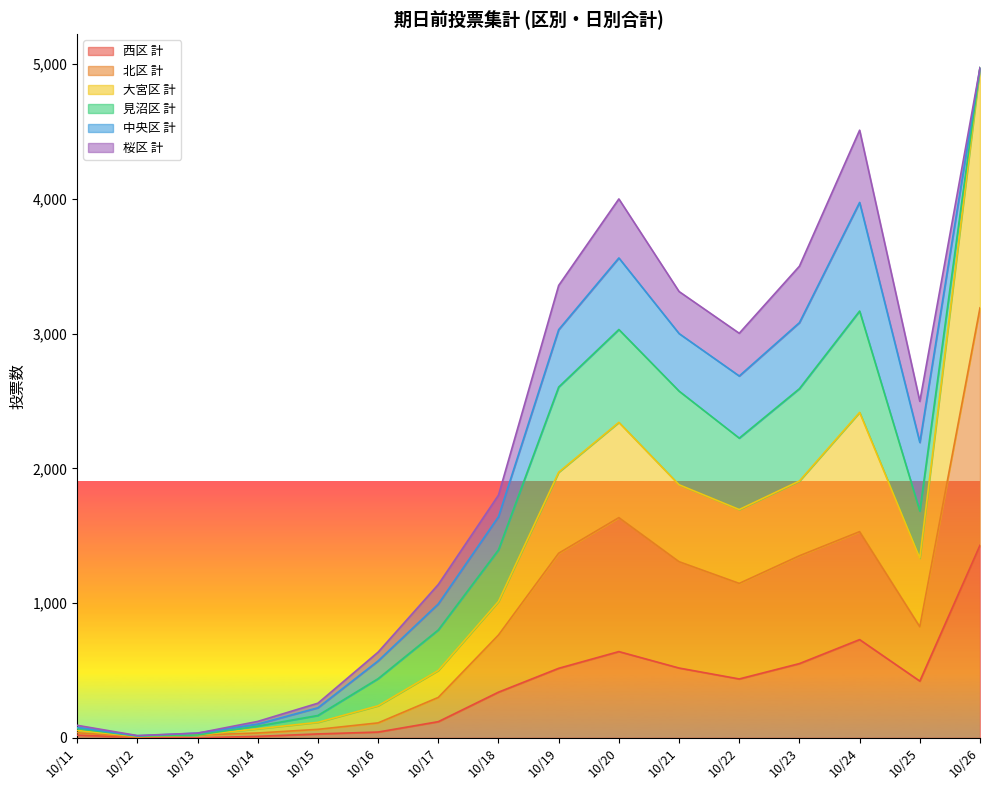

Which series has the largest range (max minus min)?

大宮区 計